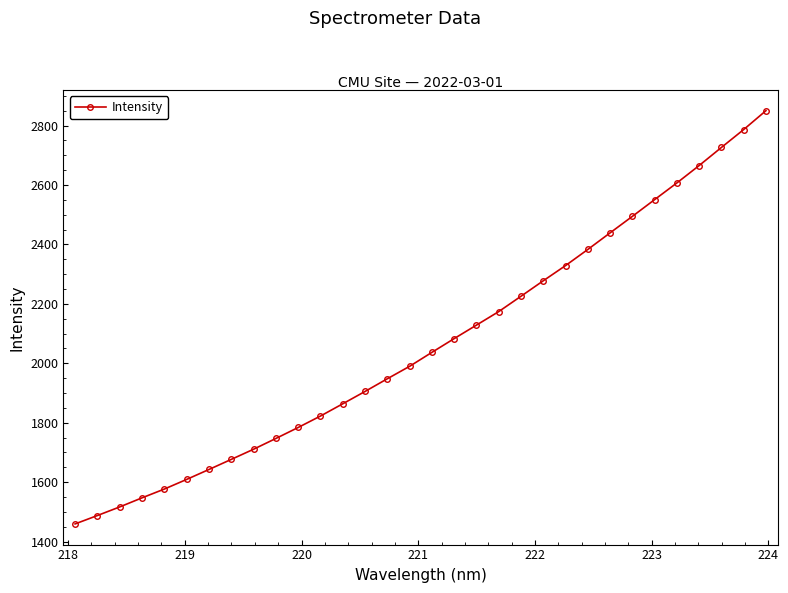

What is the difference between the maximum and second lowest values?

1362.6